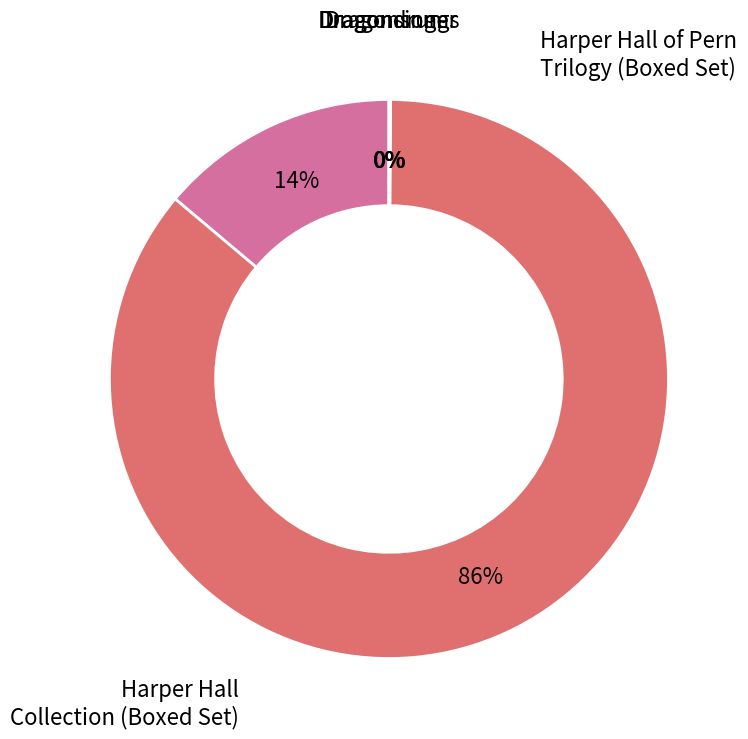

True or false: Dragondrums accounts for 1% of the total.

False